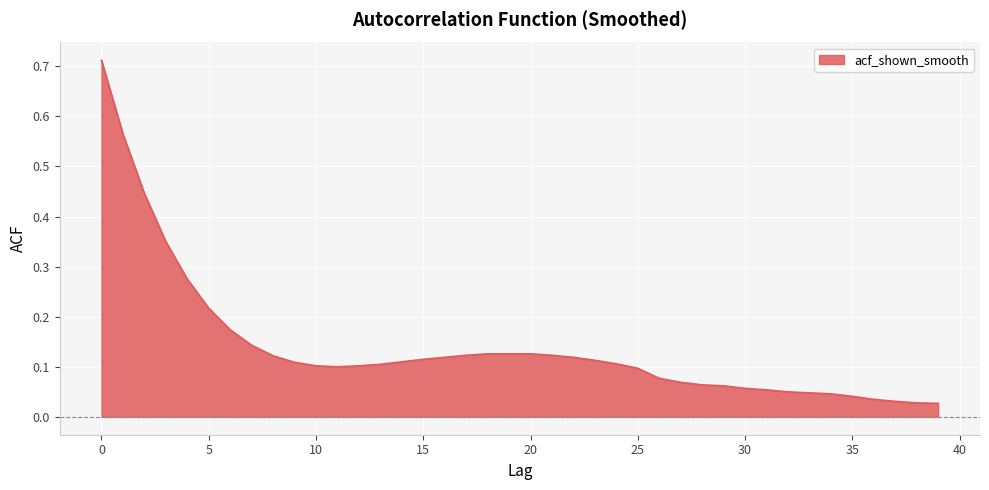

How many series are shown in this chart?

1